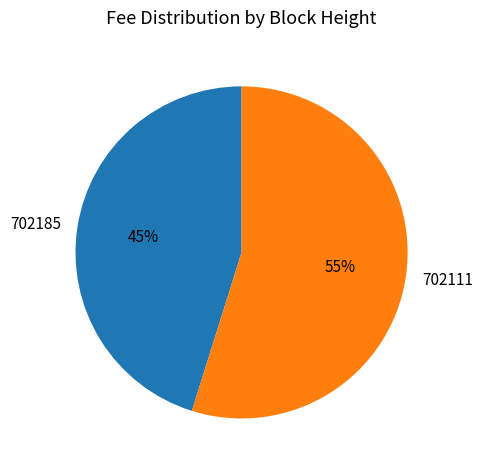

Which slice is the smallest?

702185